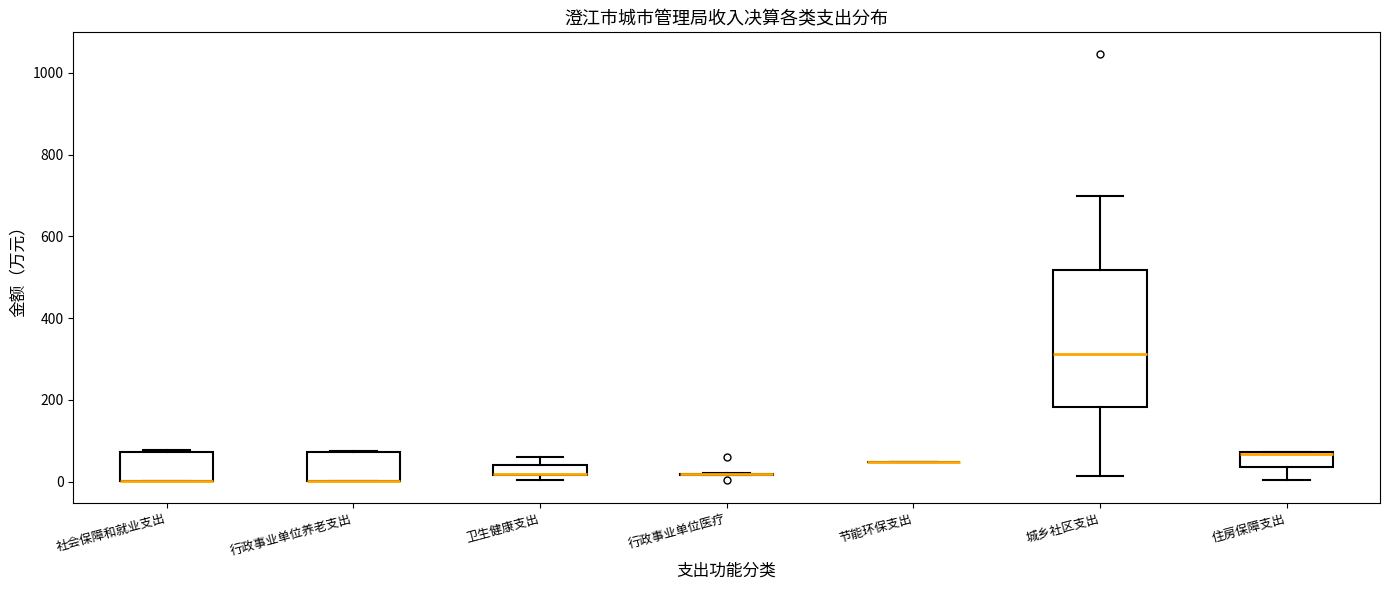

Comparing the boxes themselves (not the whiskers), which one is the tallest?

城乡社区支出